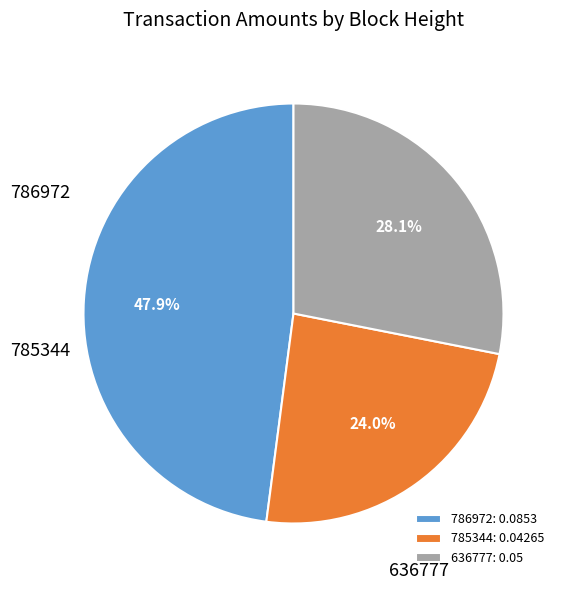

To the nearest percent, what is the difference between the 785344 and 786972 slice percentages?

24%